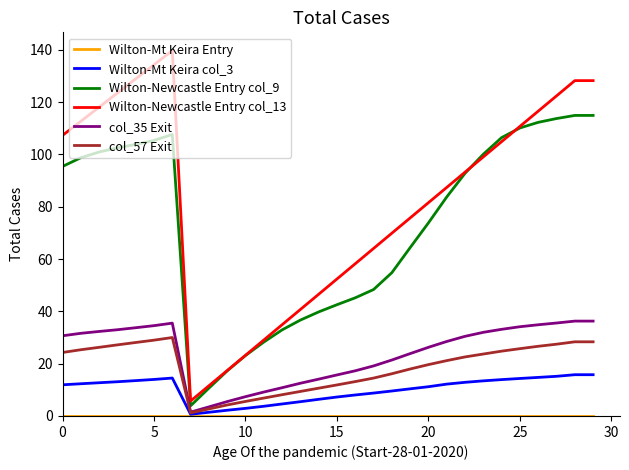

What is the maximum value shown in the chart?

139.7